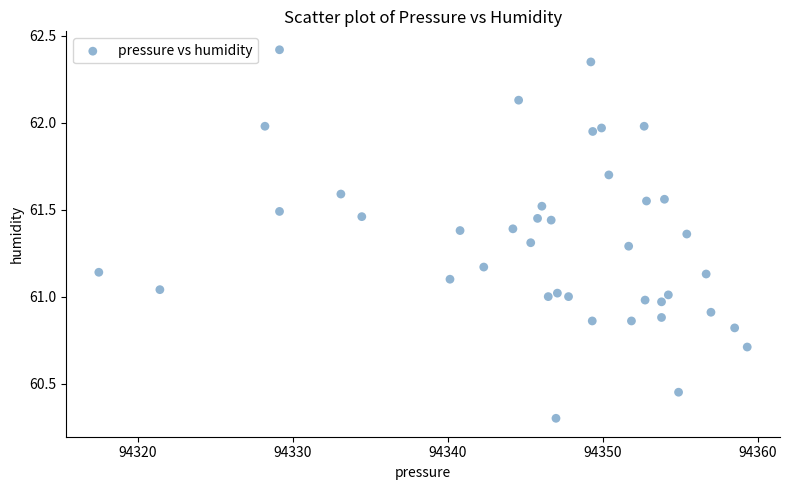

What is the range of X values (max minus min)?

41.8